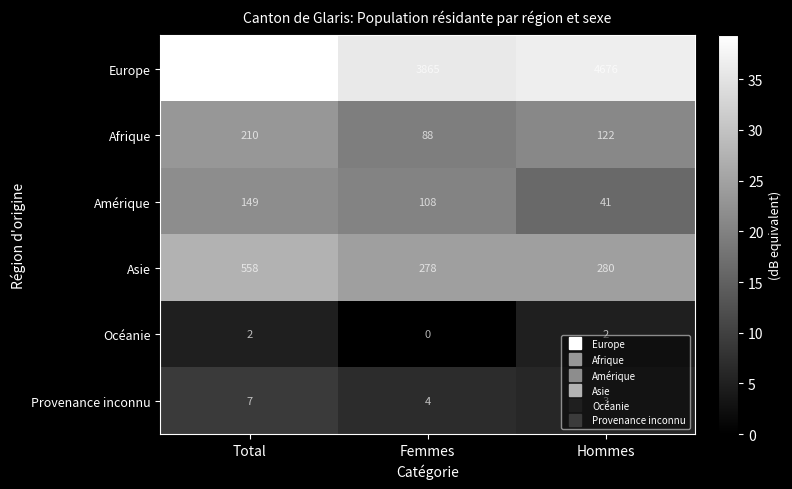

What is the approximate value of Provenance inconnu at Hommes?

3